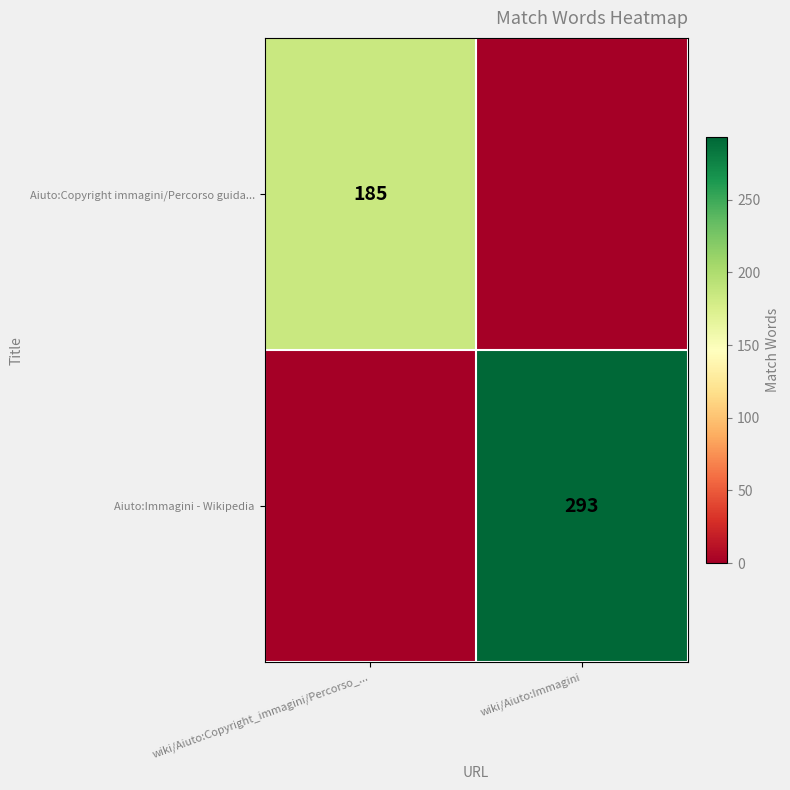

Is it true that Aiuto:Copyright immagini/Percorso guida... equals 116 at wiki/Aiuto:Copyright_immagini/Percorso_...?

False